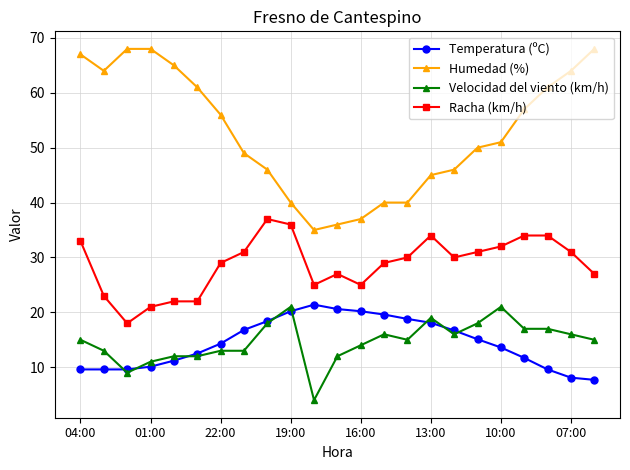

What is the minimum value for Temperatura (ºC)?

7.7